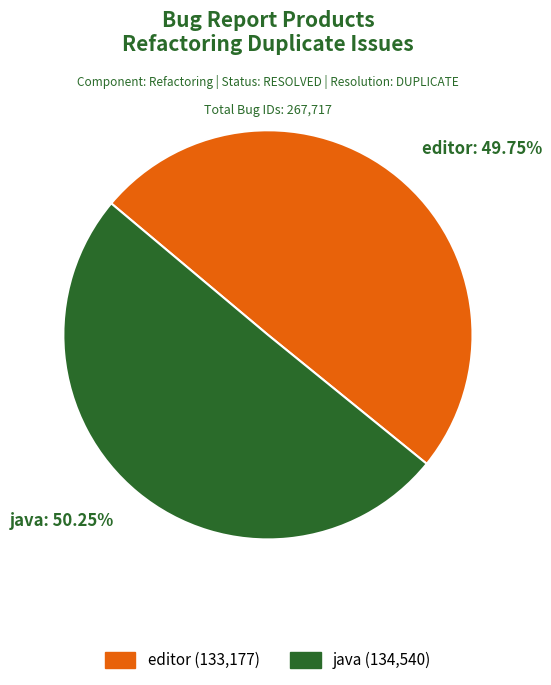

Is java the majority of the pie?

Yes